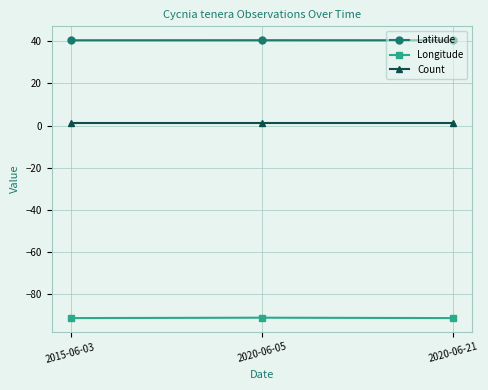

Rank the series at 2020-06-05 from lowest to highest value.

Longitude, Count, Latitude